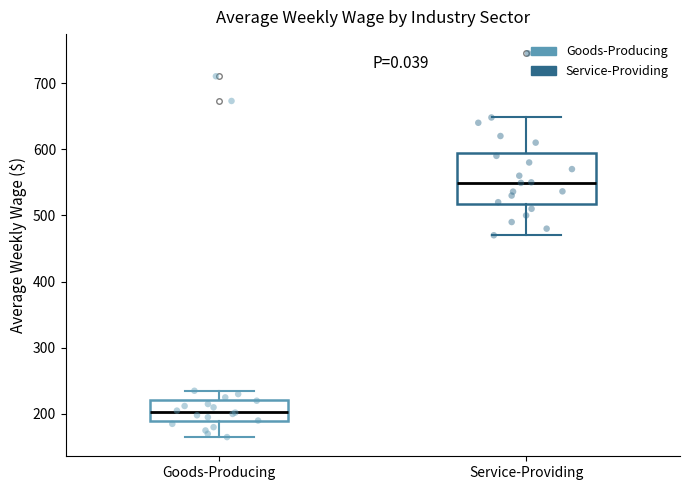

Where does the upper whisker of the box for Service-Providing end on the y-axis? The values are not printed on the chart, so give them approximately, as read against the axis.

650